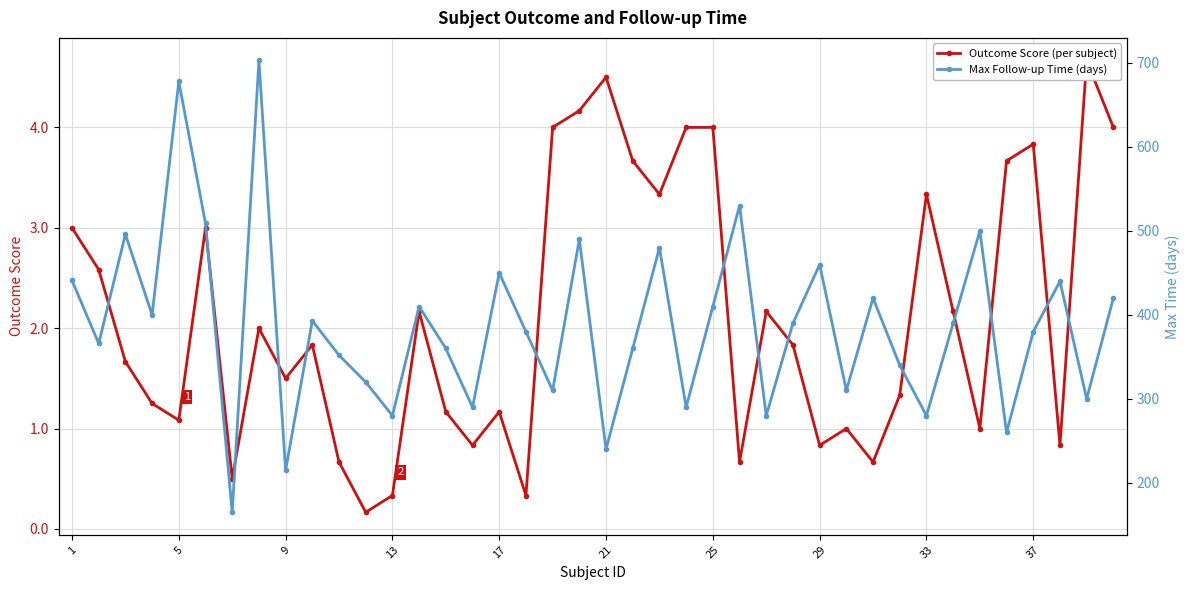

Is the value of Outcome Score (per subject) at 20 greater than the value of Max Follow-up Time (days) at 21?

No